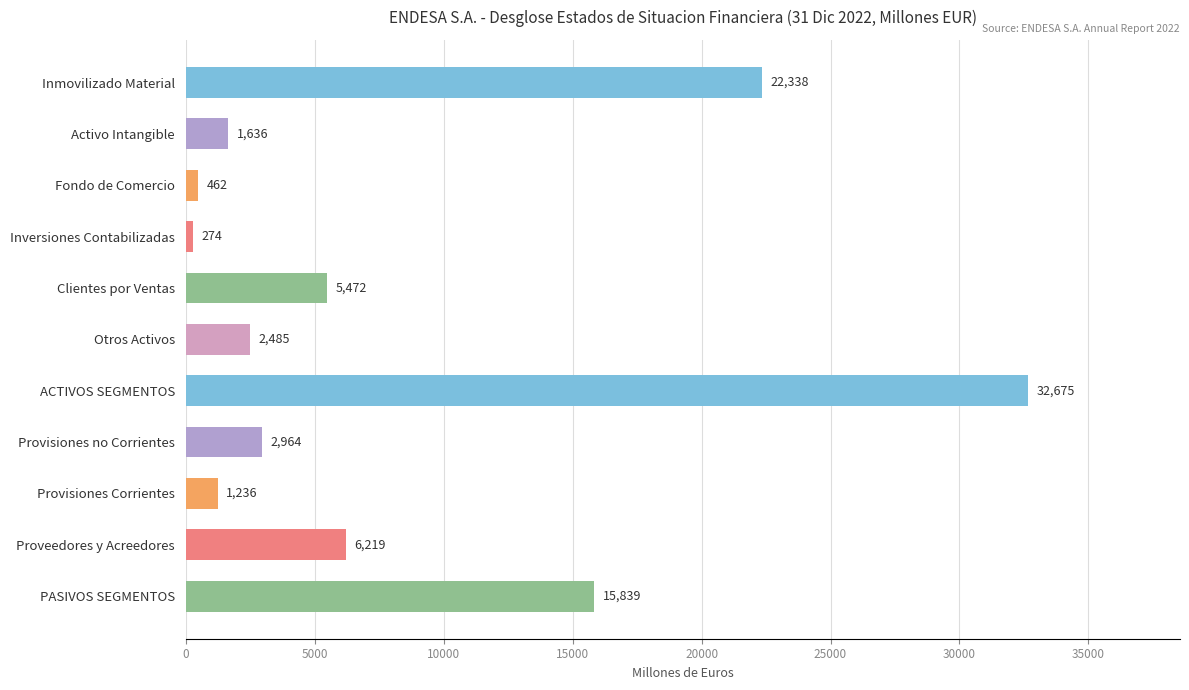

Where is the data nearest to the value 16474?

PASIVOS SEGMENTOS